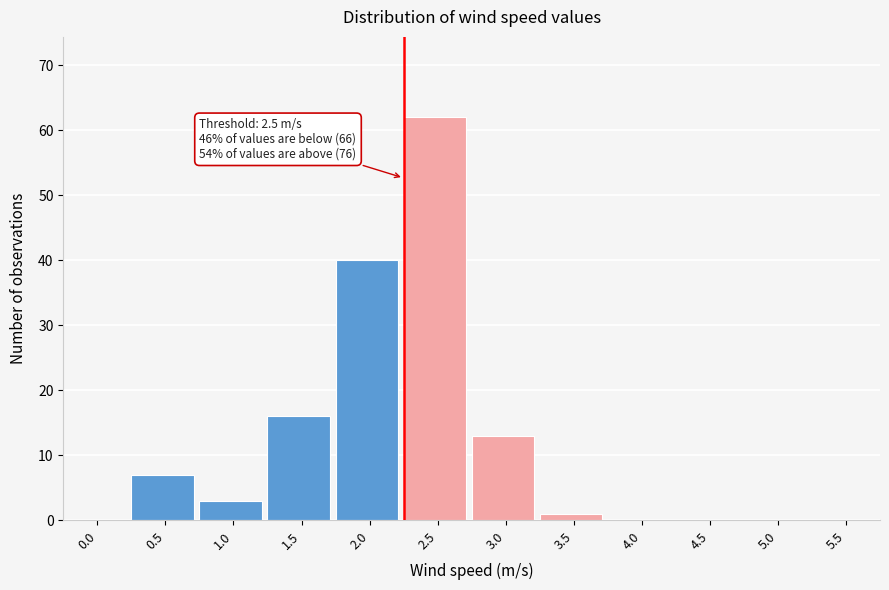

Reading left to right, list all the values displayed in this chart.

0.0=0	0.5=7	1.0=3	1.5=16	2.0=40	2.5=62	3.0=13	3.5=1	4.0=0	4.5=0	5.0=0	5.5=0